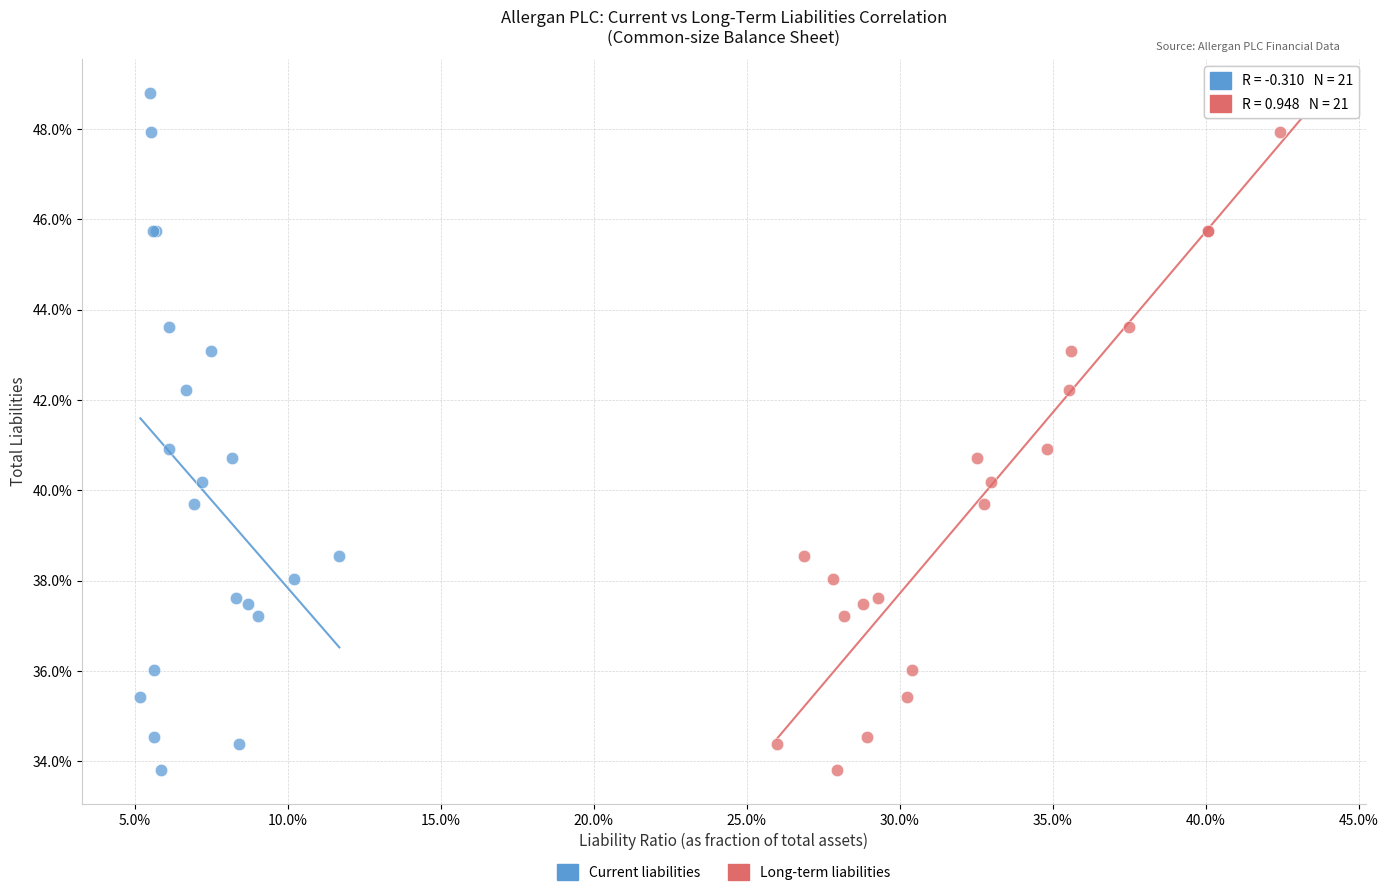

What are all the series names shown in the legend?

Current liabilities, Long-term liabilities